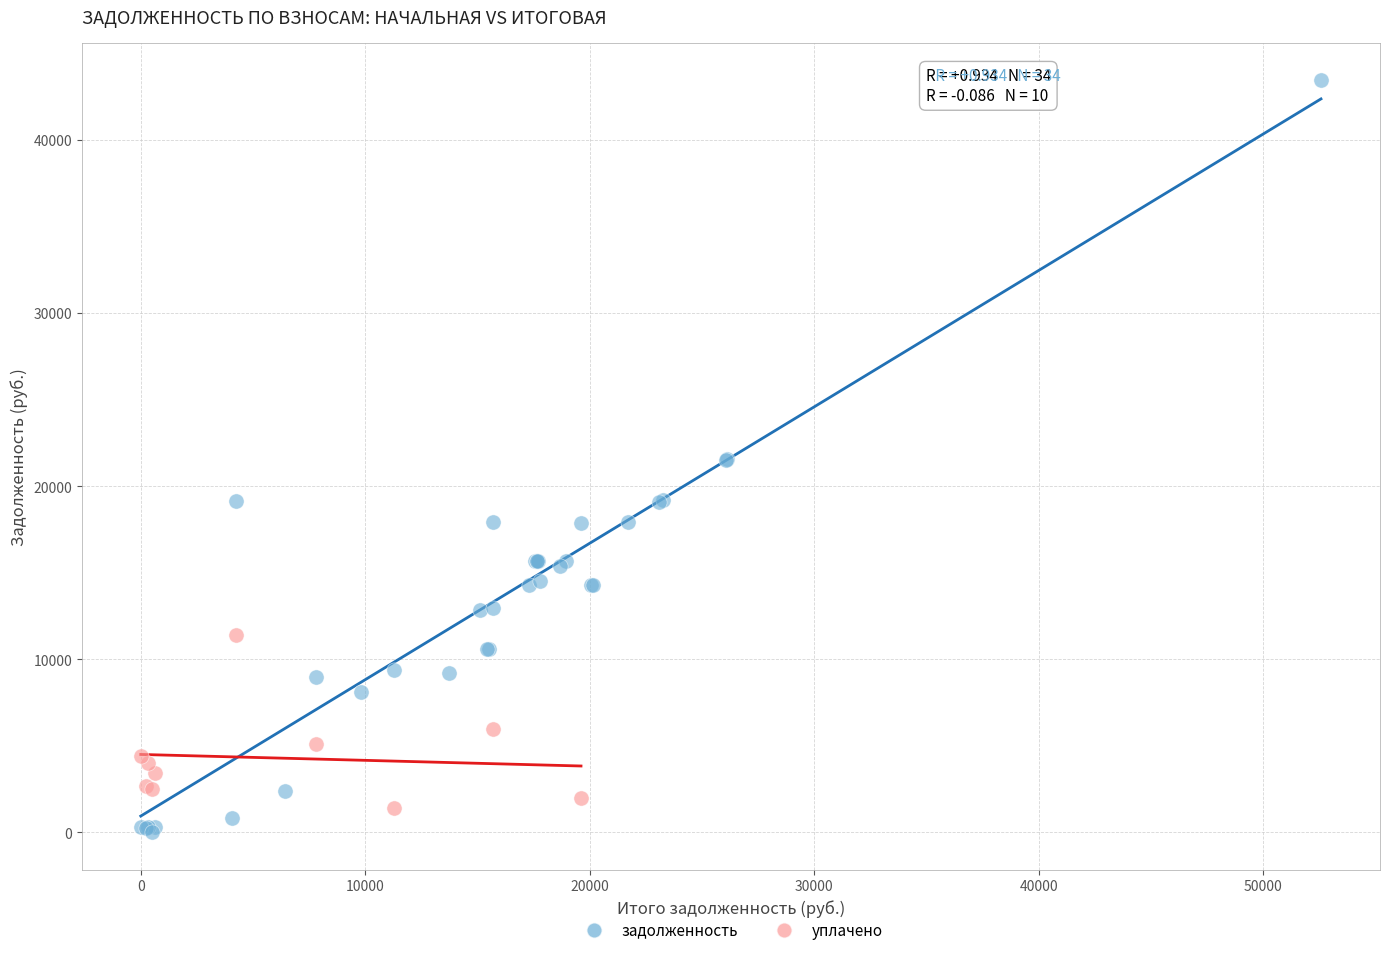

Which series contains the highest Y value?

задолженность